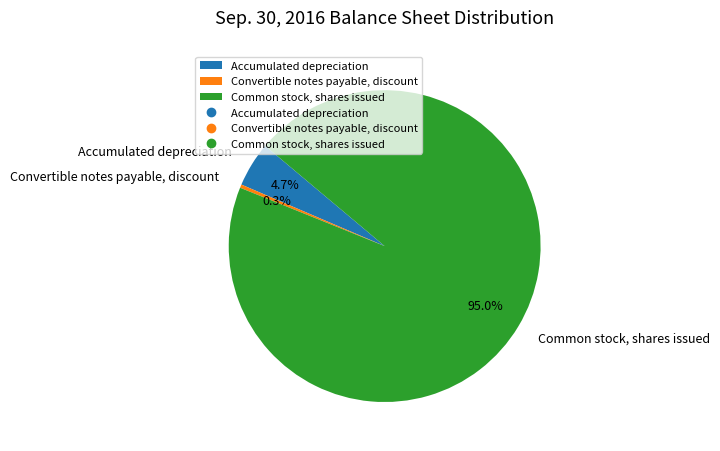

What percentage do Convertible notes payable, discount and Accumulated depreciation together represent?

5.0%